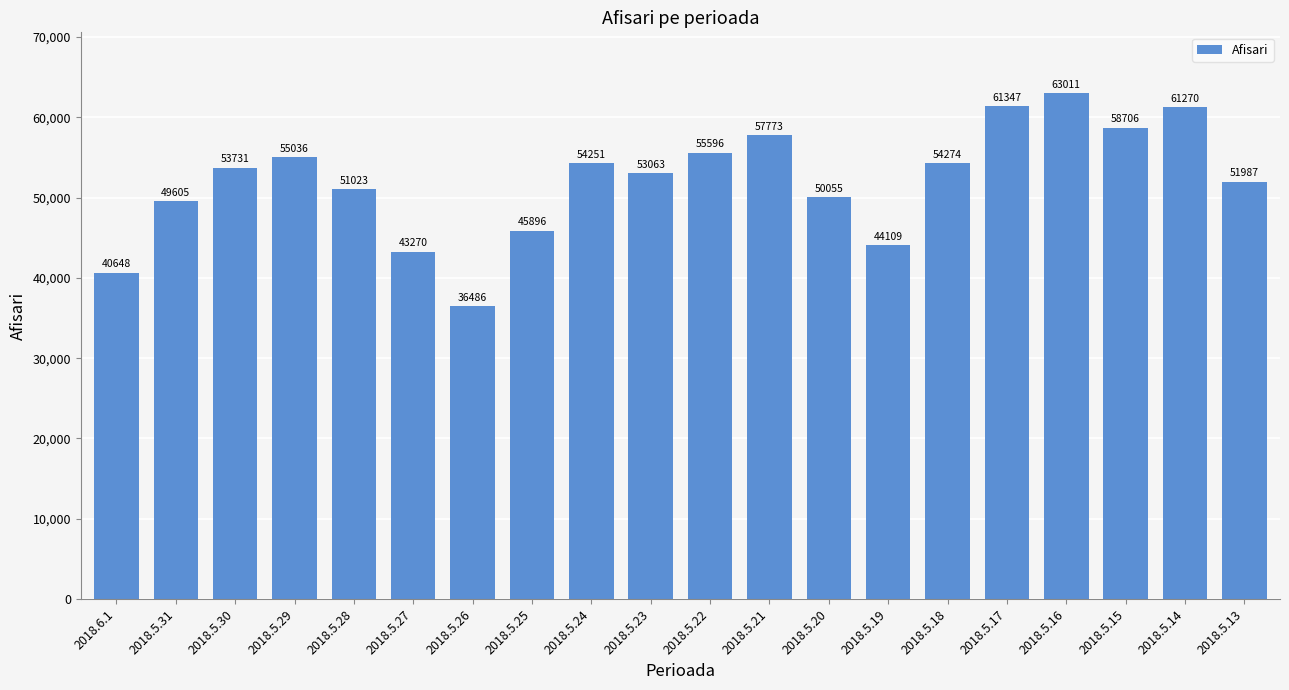

Does the chart contain stacked bars?

No